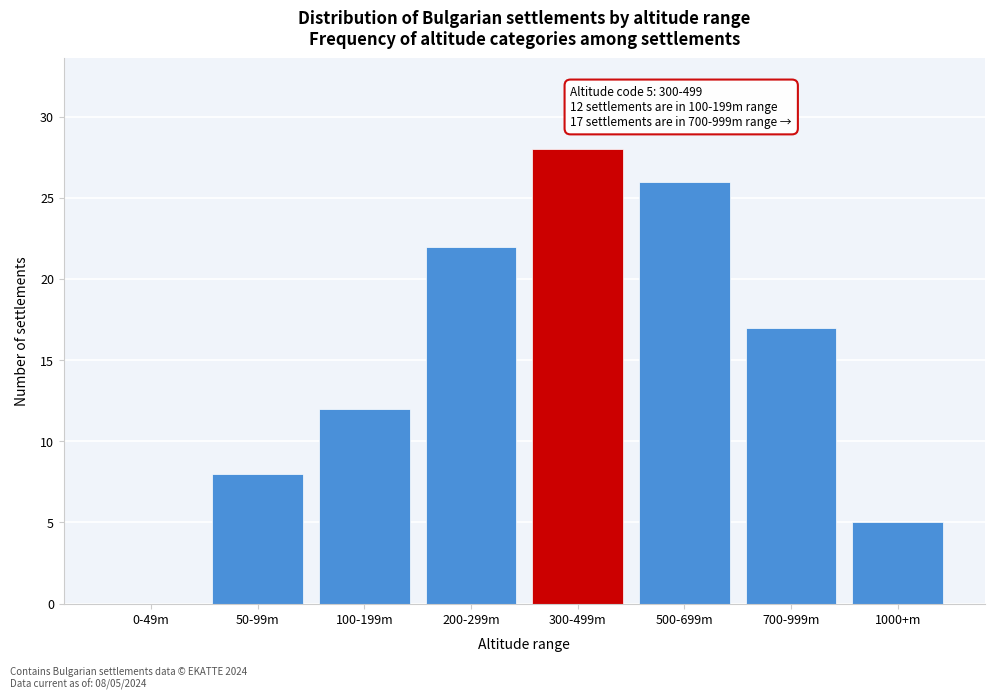

Reading left to right, extract all data points from this chart.

0-49m=0	50-99m=8	100-199m=12	200-299m=22	300-499m=28	500-699m=26	700-999m=17	1000+m=5